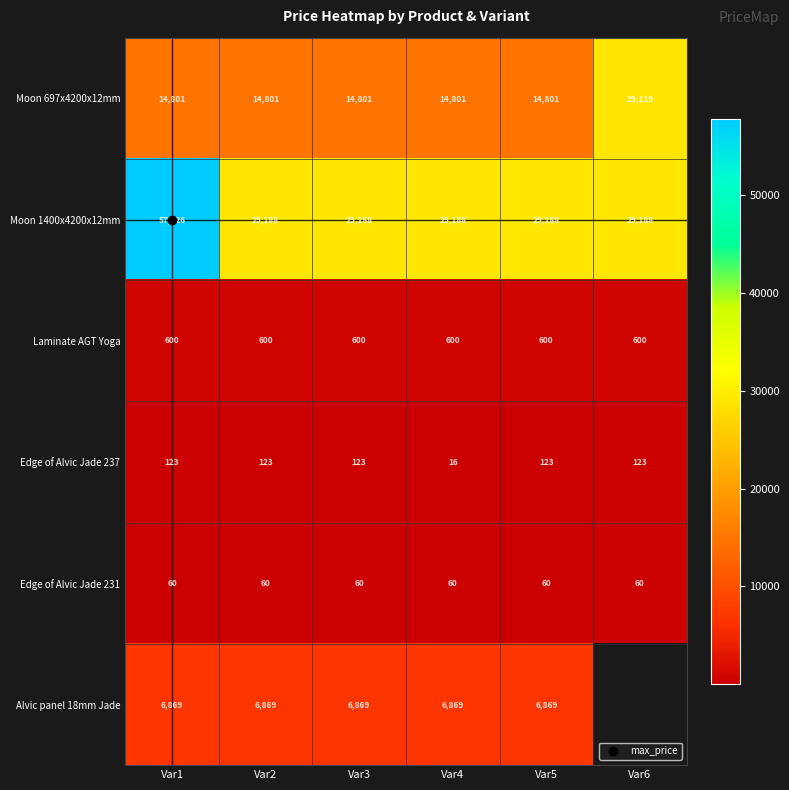

True or false: Laminate AGT Yoga has a value of 295.4 at Var2.

False